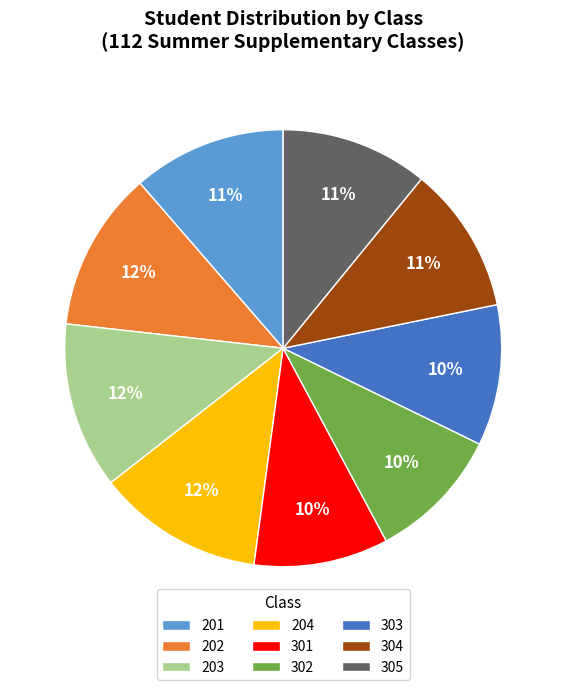

To the nearest percent, what portion does 304 represent?

11%